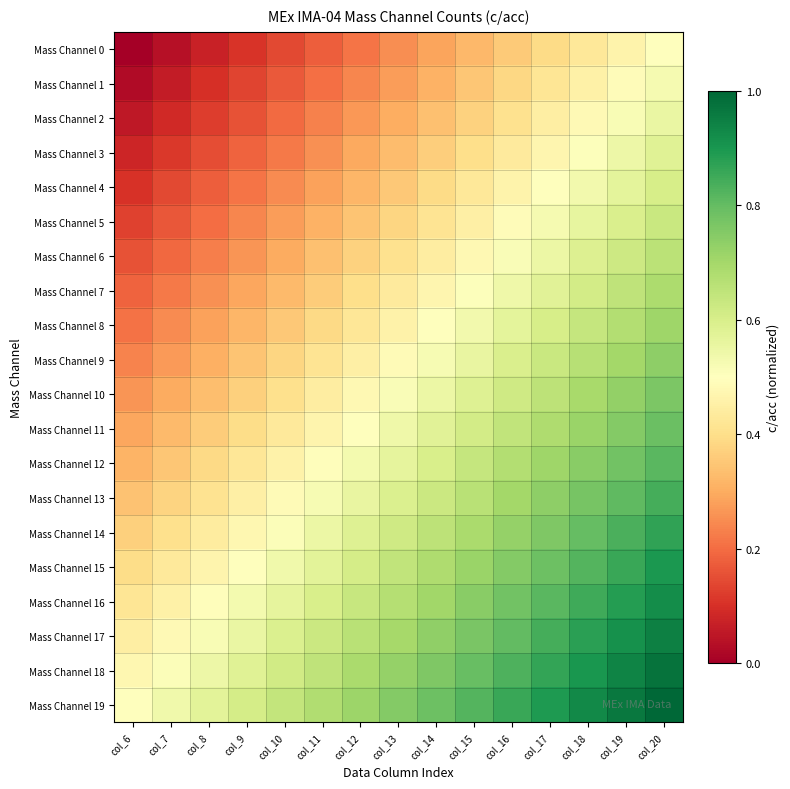

Reading left to right, extract all data points from this chart.

Mass Channel 0: col_6=0.0	col_7=0.0	col_8=0.1	col_9=0.1	col_10=0.1	col_11=0.2	col_12=0.2	col_13=0.2	col_14=0.3	col_15=0.3	col_16=0.4	col_17=0.4	col_18=0.4	col_19=0.5	col_20=0.5
Mass Channel 1: col_6=0.0	col_7=0.1	col_8=0.1	col_9=0.1	col_10=0.2	col_11=0.2	col_12=0.2	col_13=0.3	col_14=0.3	col_15=0.3	col_16=0.4	col_17=0.4	col_18=0.5	col_19=0.5	col_20=0.5
Mass Channel 2: col_6=0.1	col_7=0.1	col_8=0.1	col_9=0.2	col_10=0.2	col_11=0.2	col_12=0.3	col_13=0.3	col_14=0.3	col_15=0.4	col_16=0.4	col_17=0.4	col_18=0.5	col_19=0.5	col_20=0.6
Mass Channel 3: col_6=0.1	col_7=0.1	col_8=0.2	col_9=0.2	col_10=0.2	col_11=0.3	col_12=0.3	col_13=0.3	col_14=0.4	col_15=0.4	col_16=0.4	col_17=0.5	col_18=0.5	col_19=0.5	col_20=0.6
Mass Channel 4: col_6=0.1	col_7=0.1	col_8=0.2	col_9=0.2	col_10=0.2	col_11=0.3	col_12=0.3	col_13=0.4	col_14=0.4	col_15=0.4	col_16=0.5	col_17=0.5	col_18=0.5	col_19=0.6	col_20=0.6
Mass Channel 5: col_6=0.1	col_7=0.2	col_8=0.2	col_9=0.2	col_10=0.3	col_11=0.3	col_12=0.3	col_13=0.4	col_14=0.4	col_15=0.5	col_16=0.5	col_17=0.5	col_18=0.6	col_19=0.6	col_20=0.6
Mass Channel 6: col_6=0.2	col_7=0.2	col_8=0.2	col_9=0.3	col_10=0.3	col_11=0.3	col_12=0.4	col_13=0.4	col_14=0.4	col_15=0.5	col_16=0.5	col_17=0.6	col_18=0.6	col_19=0.6	col_20=0.7
Mass Channel 7: col_6=0.2	col_7=0.2	col_8=0.3	col_9=0.3	col_10=0.3	col_11=0.4	col_12=0.4	col_13=0.4	col_14=0.5	col_15=0.5	col_16=0.5	col_17=0.6	col_18=0.6	col_19=0.6	col_20=0.7
Mass Channel 8: col_6=0.2	col_7=0.2	col_8=0.3	col_9=0.3	col_10=0.4	col_11=0.4	col_12=0.4	col_13=0.5	col_14=0.5	col_15=0.5	col_16=0.6	col_17=0.6	col_18=0.6	col_19=0.7	col_20=0.7
Mass Channel 9: col_6=0.2	col_7=0.3	col_8=0.3	col_9=0.3	col_10=0.4	col_11=0.4	col_12=0.5	col_13=0.5	col_14=0.5	col_15=0.6	col_16=0.6	col_17=0.6	col_18=0.7	col_19=0.7	col_20=0.7
Mass Channel 10: col_6=0.3	col_7=0.3	col_8=0.3	col_9=0.4	col_10=0.4	col_11=0.4	col_12=0.5	col_13=0.5	col_14=0.5	col_15=0.6	col_16=0.6	col_17=0.7	col_18=0.7	col_19=0.7	col_20=0.8
Mass Channel 11: col_6=0.3	col_7=0.3	col_8=0.4	col_9=0.4	col_10=0.4	col_11=0.5	col_12=0.5	col_13=0.5	col_14=0.6	col_15=0.6	col_16=0.6	col_17=0.7	col_18=0.7	col_19=0.8	col_20=0.8
Mass Channel 12: col_6=0.3	col_7=0.4	col_8=0.4	col_9=0.4	col_10=0.5	col_11=0.5	col_12=0.5	col_13=0.6	col_14=0.6	col_15=0.6	col_16=0.7	col_17=0.7	col_18=0.7	col_19=0.8	col_20=0.8
Mass Channel 13: col_6=0.3	col_7=0.4	col_8=0.4	col_9=0.4	col_10=0.5	col_11=0.5	col_12=0.6	col_13=0.6	col_14=0.6	col_15=0.7	col_16=0.7	col_17=0.7	col_18=0.8	col_19=0.8	col_20=0.8
Mass Channel 14: col_6=0.4	col_7=0.4	col_8=0.4	col_9=0.5	col_10=0.5	col_11=0.5	col_12=0.6	col_13=0.6	col_14=0.7	col_15=0.7	col_16=0.7	col_17=0.8	col_18=0.8	col_19=0.8	col_20=0.9
Mass Channel 15: col_6=0.4	col_7=0.4	col_8=0.5	col_9=0.5	col_10=0.5	col_11=0.6	col_12=0.6	col_13=0.6	col_14=0.7	col_15=0.7	col_16=0.8	col_17=0.8	col_18=0.8	col_19=0.9	col_20=0.9
Mass Channel 16: col_6=0.4	col_7=0.5	col_8=0.5	col_9=0.5	col_10=0.6	col_11=0.6	col_12=0.6	col_13=0.7	col_14=0.7	col_15=0.7	col_16=0.8	col_17=0.8	col_18=0.8	col_19=0.9	col_20=0.9
Mass Channel 17: col_6=0.4	col_7=0.5	col_8=0.5	col_9=0.6	col_10=0.6	col_11=0.6	col_12=0.7	col_13=0.7	col_14=0.7	col_15=0.8	col_16=0.8	col_17=0.8	col_18=0.9	col_19=0.9	col_20=0.9
Mass Channel 18: col_6=0.5	col_7=0.5	col_8=0.5	col_9=0.6	col_10=0.6	col_11=0.7	col_12=0.7	col_13=0.7	col_14=0.8	col_15=0.8	col_16=0.8	col_17=0.9	col_18=0.9	col_19=0.9	col_20=1.0
Mass Channel 19: col_6=0.5	col_7=0.5	col_8=0.6	col_9=0.6	col_10=0.6	col_11=0.7	col_12=0.7	col_13=0.8	col_14=0.8	col_15=0.8	col_16=0.9	col_17=0.9	col_18=0.9	col_19=1.0	col_20=1.0